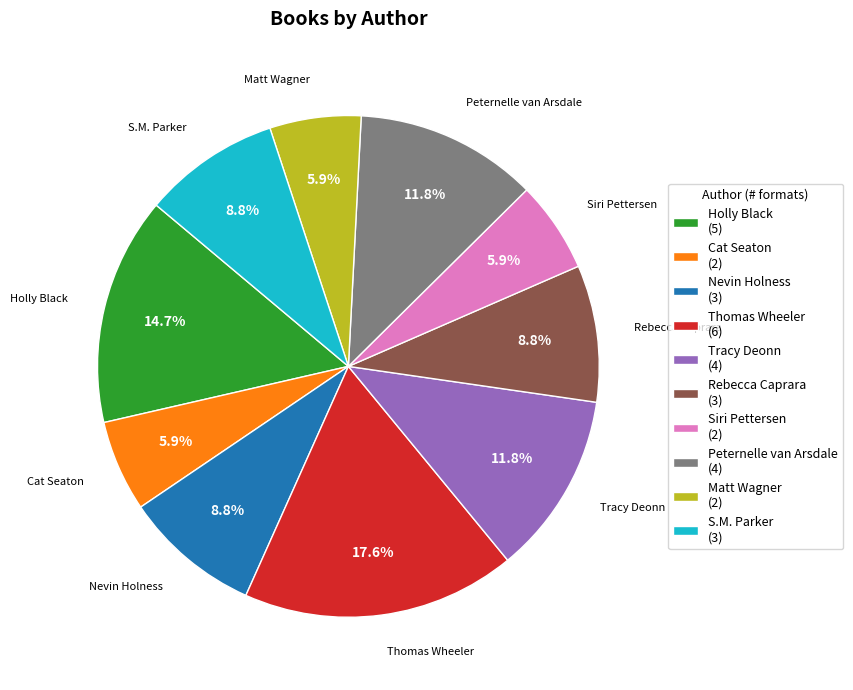

Which slice is the largest?

Thomas Wheeler (6)